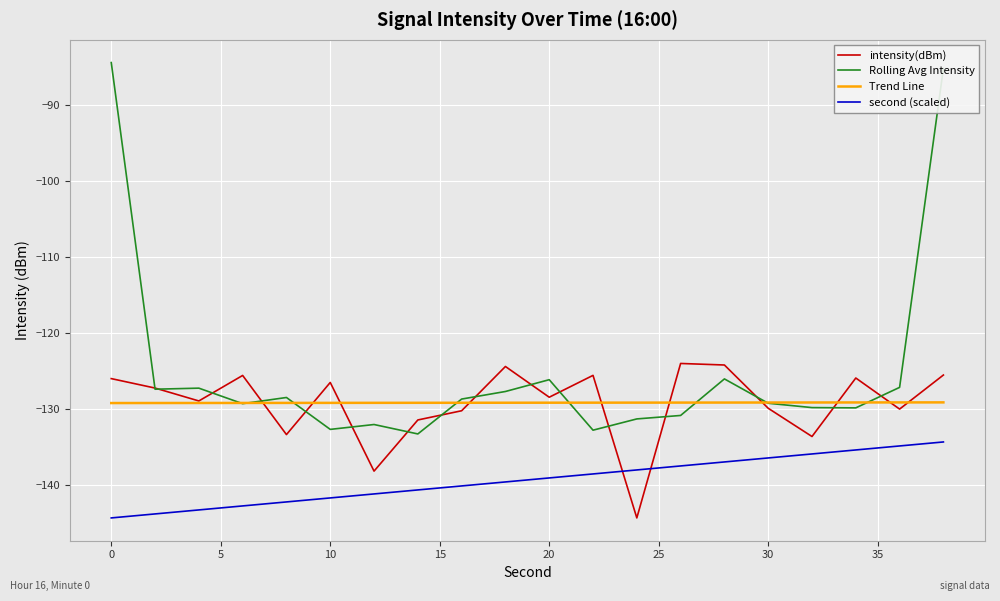

List the series in order of their peak value, highest first.

Rolling Avg Intensity, intensity(dBm), Trend Line, second (scaled)